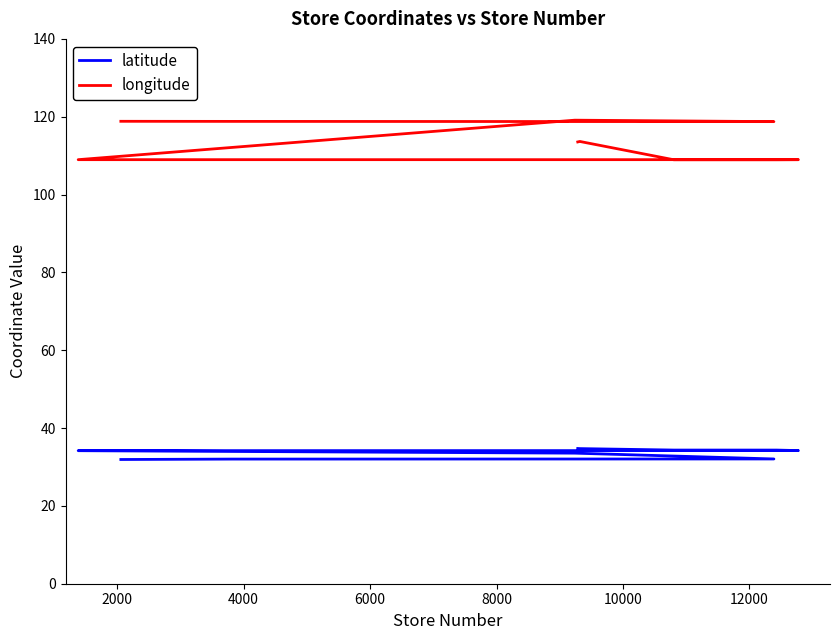

Is the value of latitude at 0 greater than the value of longitude at 12000?

No